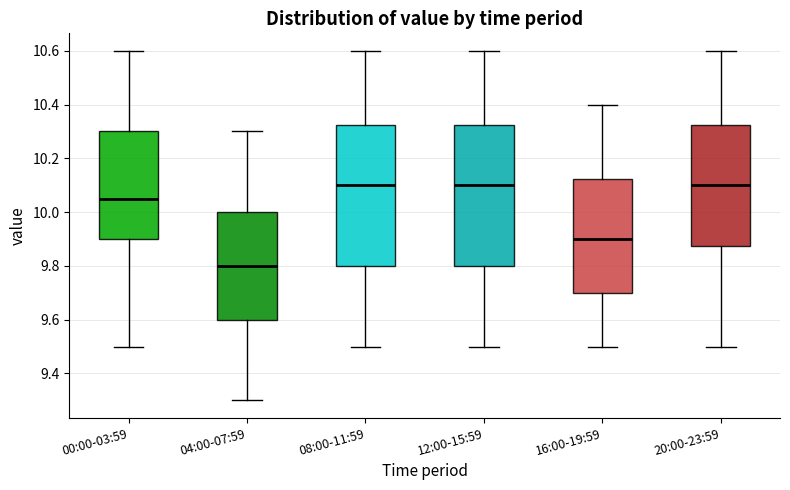

Reading left to right, transcribe this box plot: for each box, give where its median line is, the range the box spans, and where its two whiskers end, as read against the y-axis. The values are not printed on the chart, so give them approximately, as read against the axis.

00:00-03:59: median 10.06, box 9.90 to 10.30, whiskers 9.50 to 10.60
04:00-07:59: median 9.80, box 9.60 to 10.00, whiskers 9.30 to 10.30
08:00-11:59: median 10.10, box 9.80 to 10.32, whiskers 9.50 to 10.60
12:00-15:59: median 10.10, box 9.80 to 10.32, whiskers 9.50 to 10.60
16:00-19:59: median 9.90, box 9.70 to 10.12, whiskers 9.50 to 10.40
20:00-23:59: median 10.10, box 9.88 to 10.32, whiskers 9.50 to 10.60